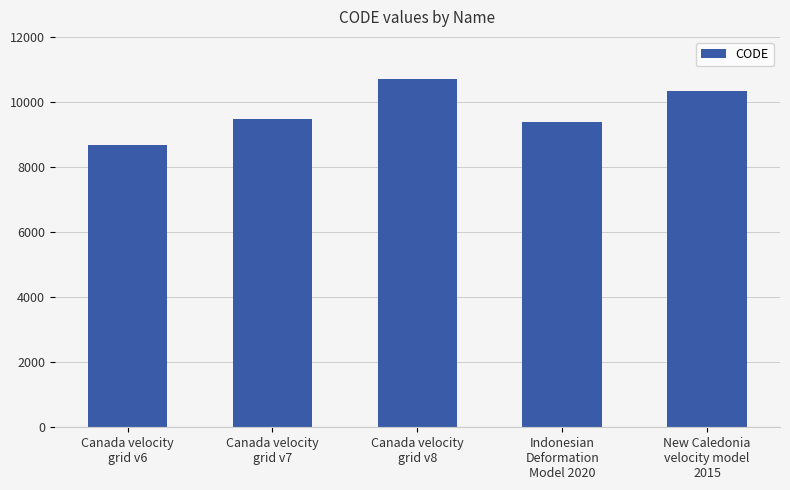

How many values are below 9483?

2